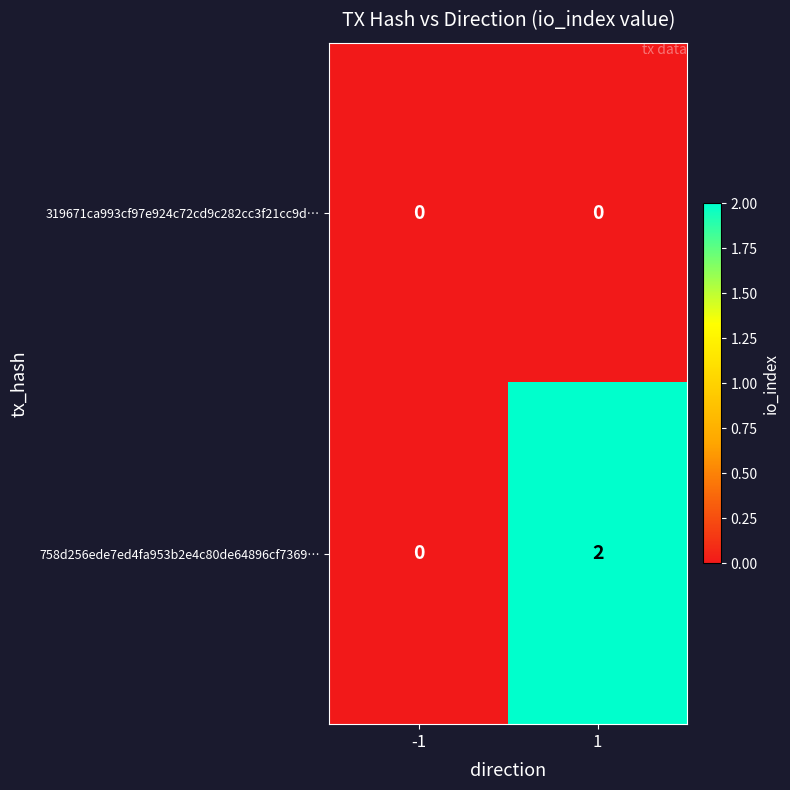

How many series are shown in this chart?

2